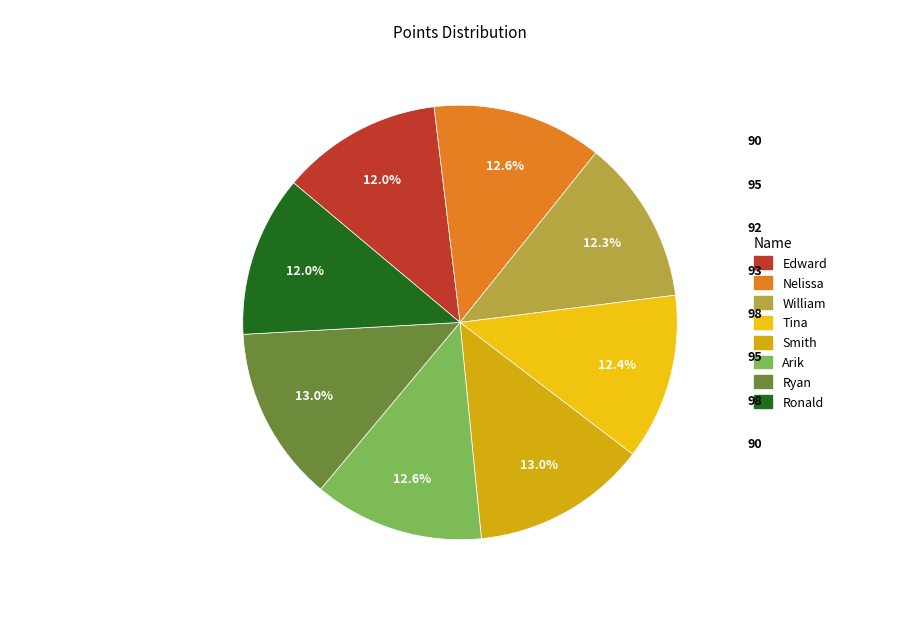

Rank the categories by value from highest to lowest.

Smith, Ryan, Nelissa, Arik, Tina, William, Edward, Ronald